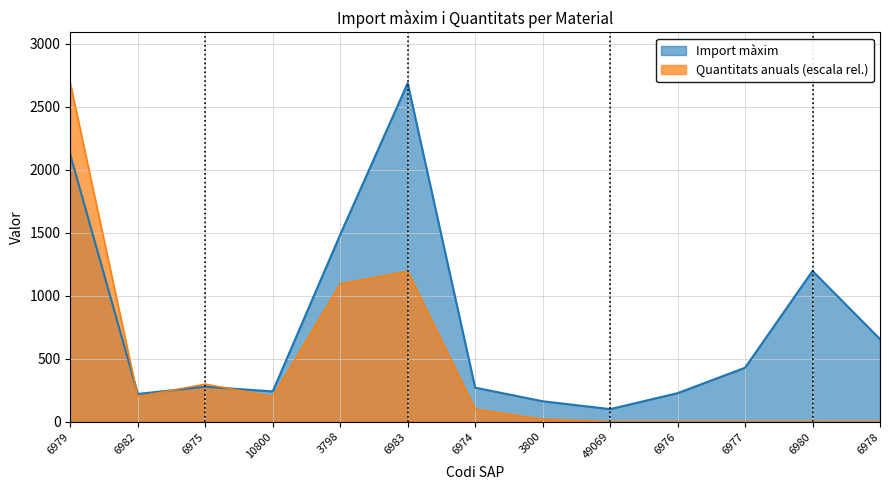

Where does the Quantitats anuals series first go above 99?

6979